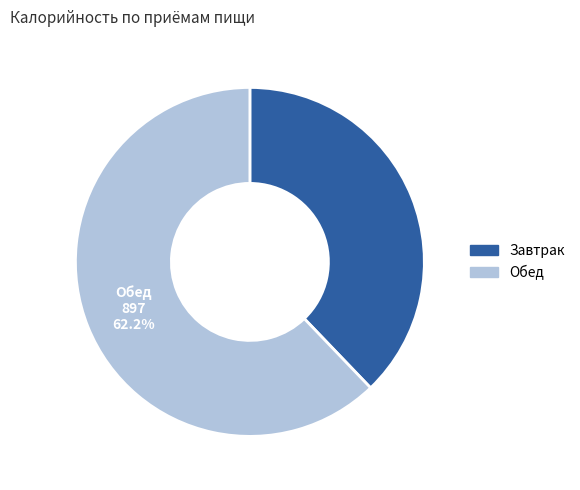

Is Обед the majority of the pie?

Yes